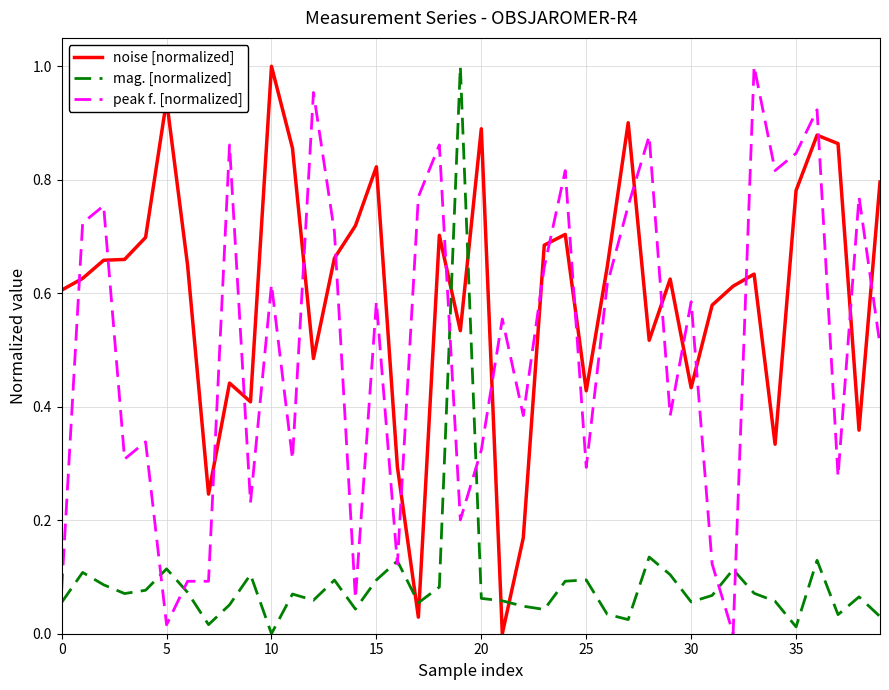

List the series in order of their overall mean, lowest first.

mag. [normalized], peak f. [normalized], noise [normalized]